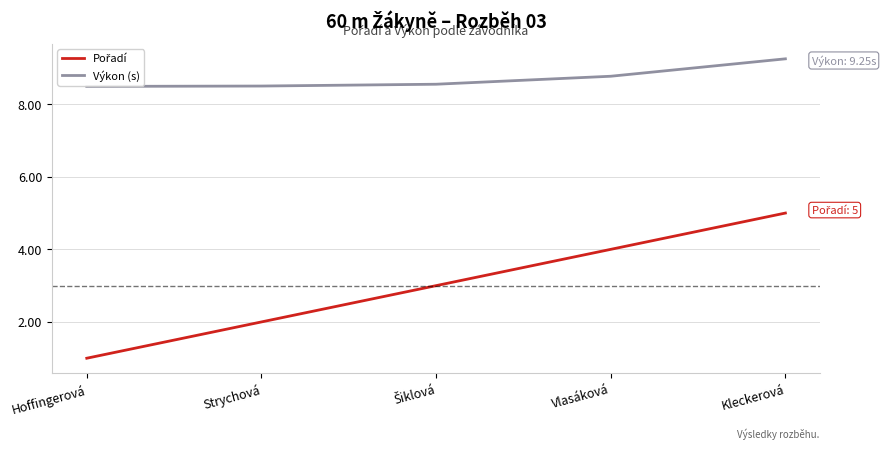

At which category does the chart reach its peak across all series?

Kleckerová